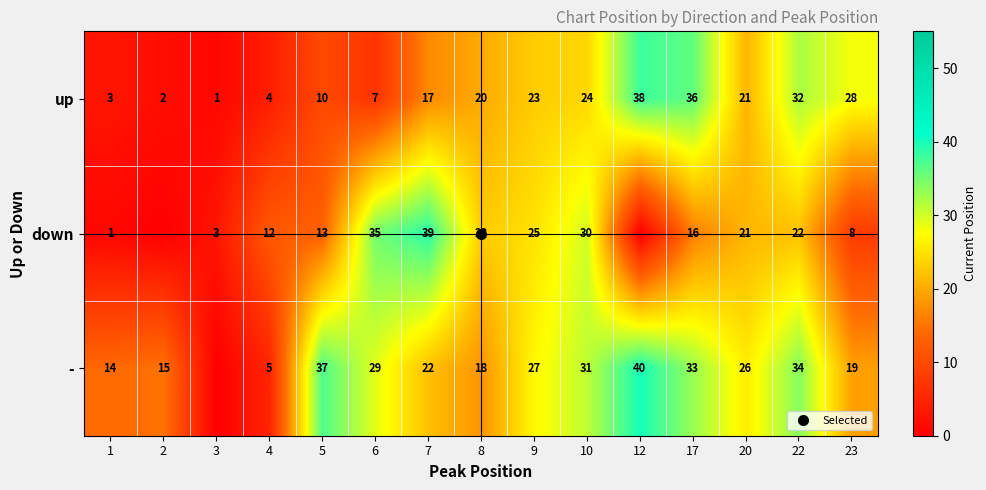

Is it true that up equals 1 at 1?

False